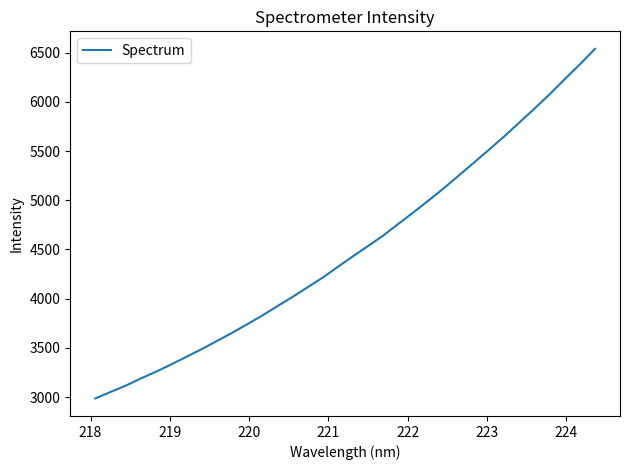

What is the greatest value displayed?

6538.3